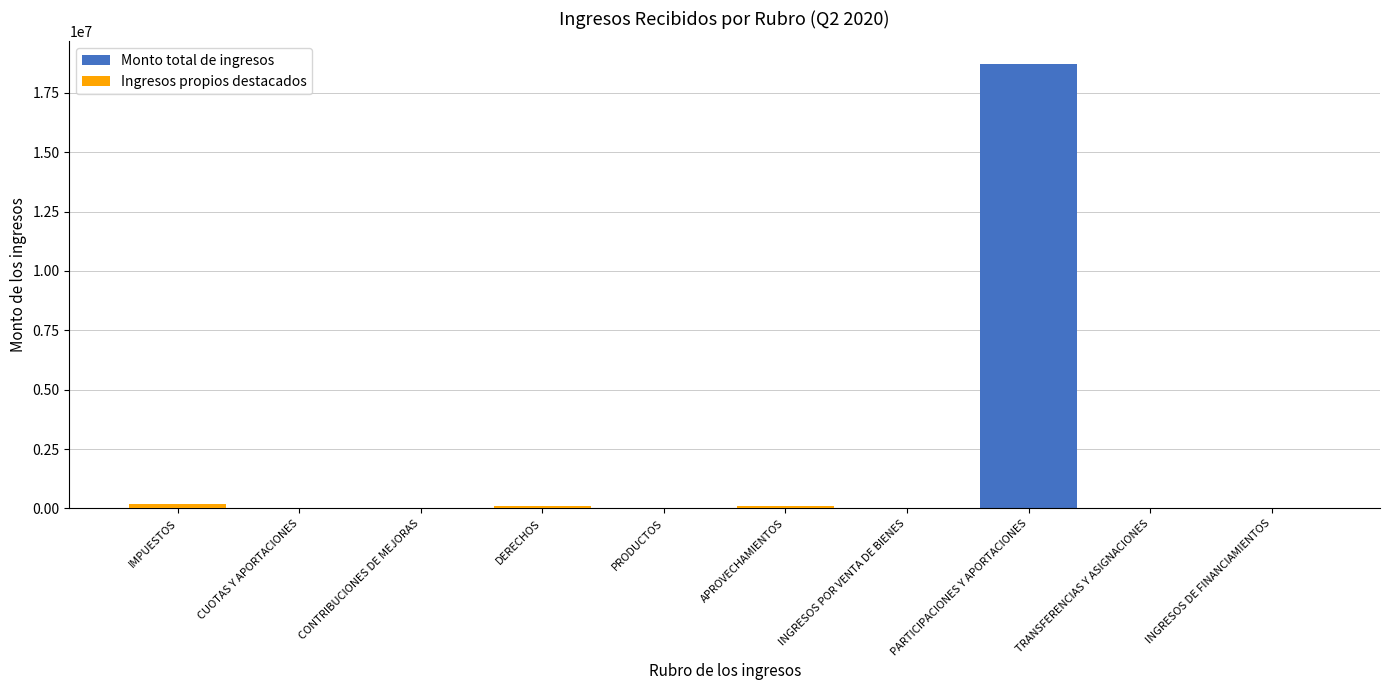

Which has a higher value, IMPUESTOS or PARTICIPACIONES Y APORTACIONES?

PARTICIPACIONES Y APORTACIONES